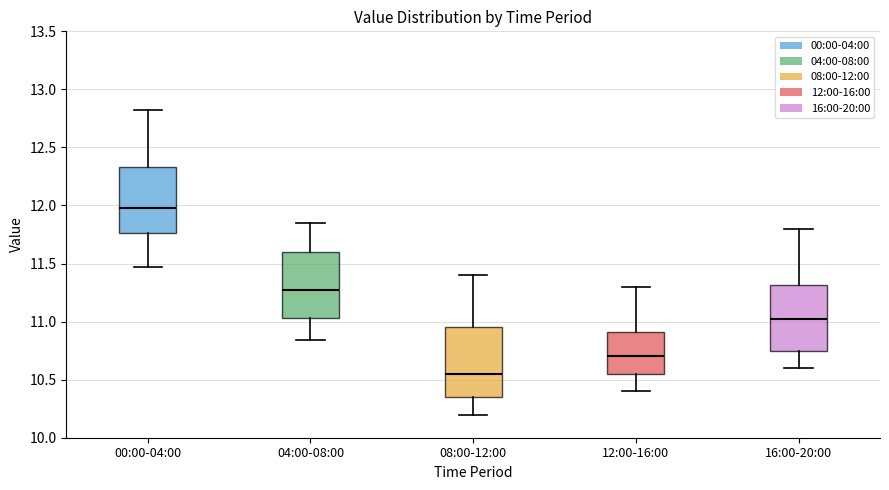

Reading left to right, read every box against the y-axis: the position of its median line, the range the box covers, and the ends of its whiskers. The values are not printed on the chart, so give them approximately, as read against the axis.

00:00-04:00: median 12.00, box 11.75 to 12.35, whiskers 11.45 to 12.80
04:00-08:00: median 11.30, box 11.05 to 11.60, whiskers 10.85 to 11.85
08:00-12:00: median 10.55, box 10.35 to 10.95, whiskers 10.20 to 11.40
12:00-16:00: median 10.70, box 10.55 to 10.90, whiskers 10.40 to 11.30
16:00-20:00: median 11.05, box 10.75 to 11.30, whiskers 10.60 to 11.80